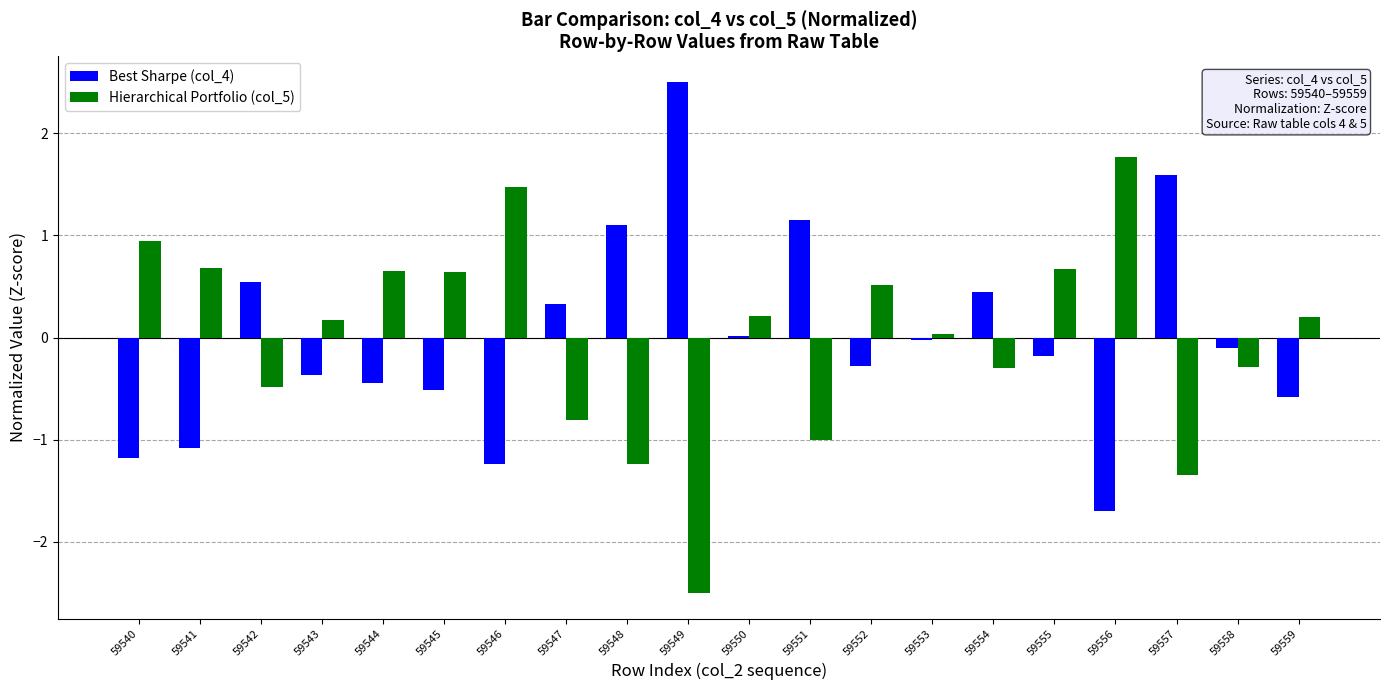

True or false: Hierarchical Portfolio (col_5) has a value of 0.0 at 59553.

True